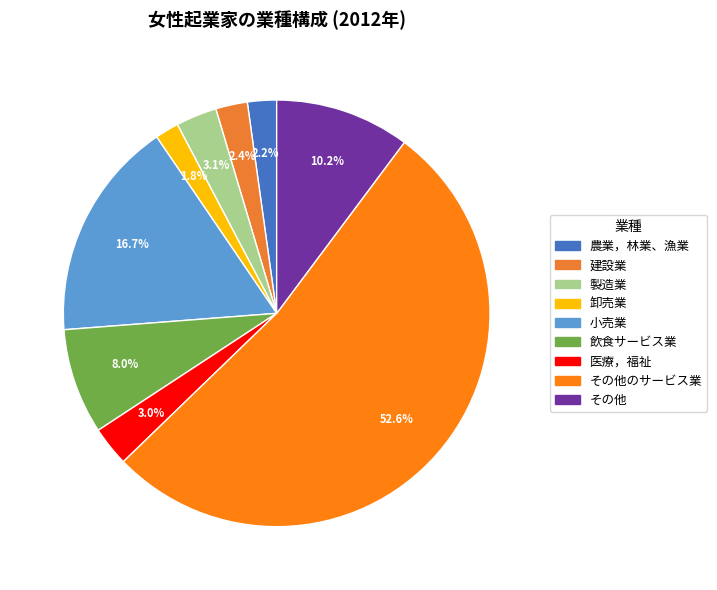

How many slices are in this pie chart?

9